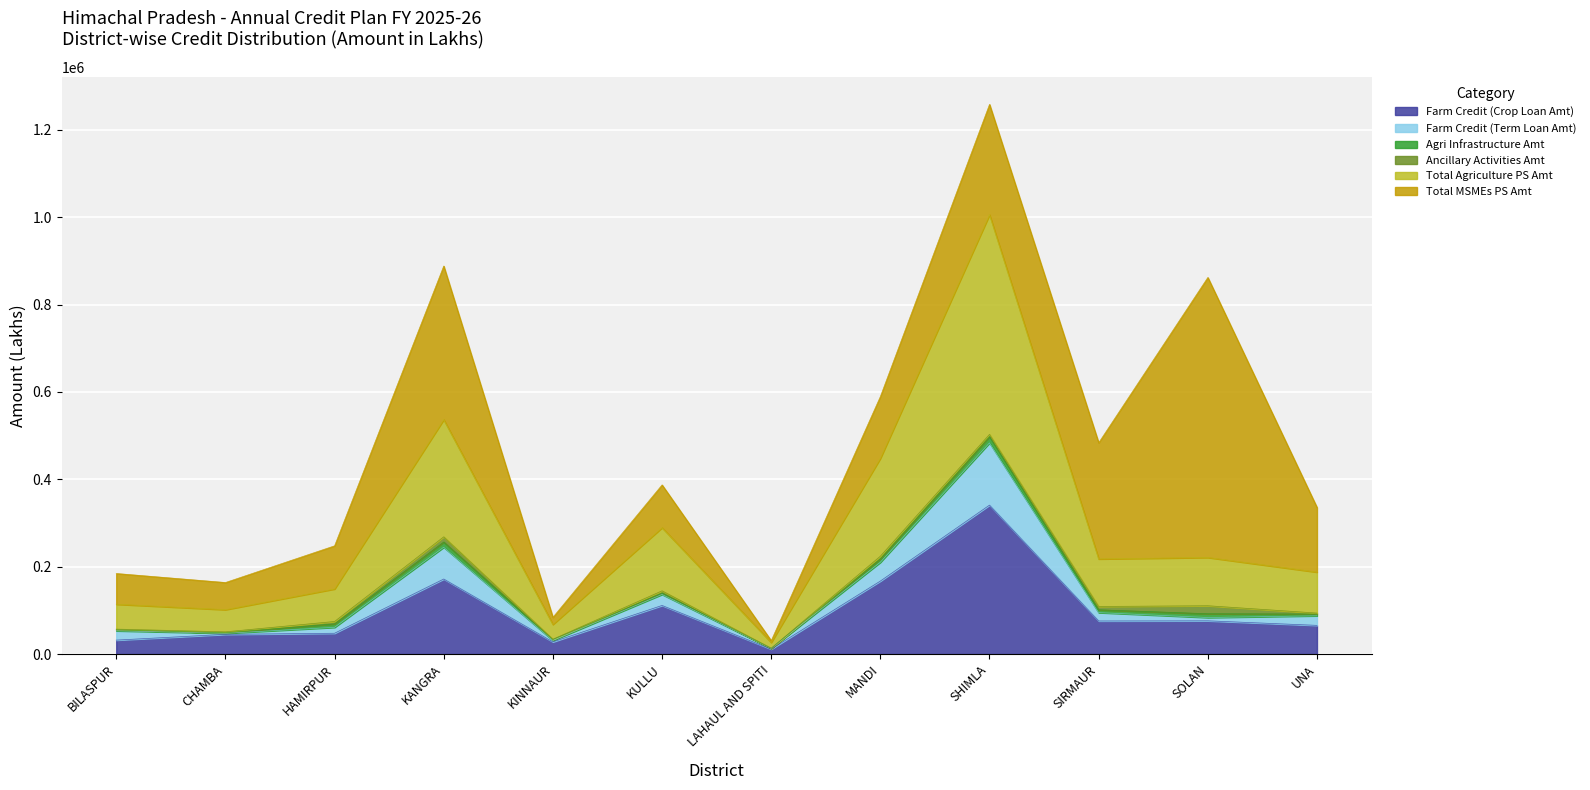

True or false: Farm Credit (Term Loan Amt) and Total Agriculture PS Amt cross at least once.

False